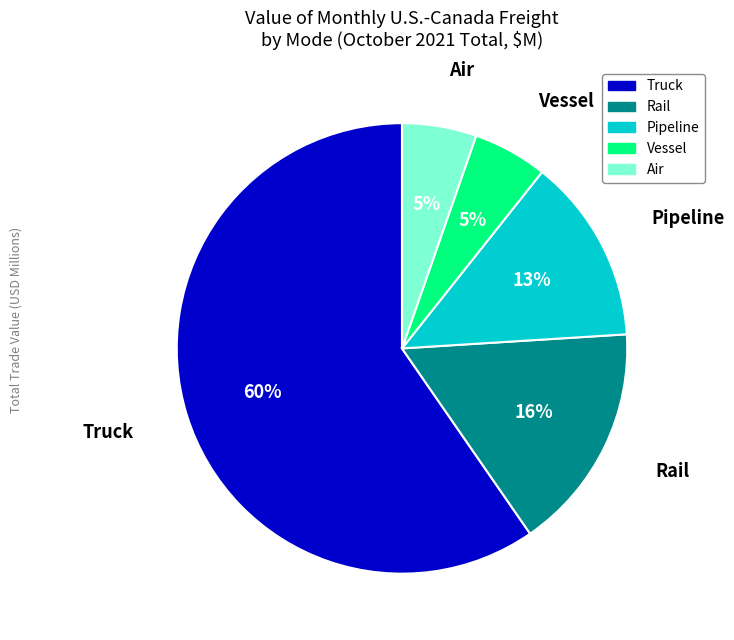

Which category has the biggest portion of the pie?

Truck